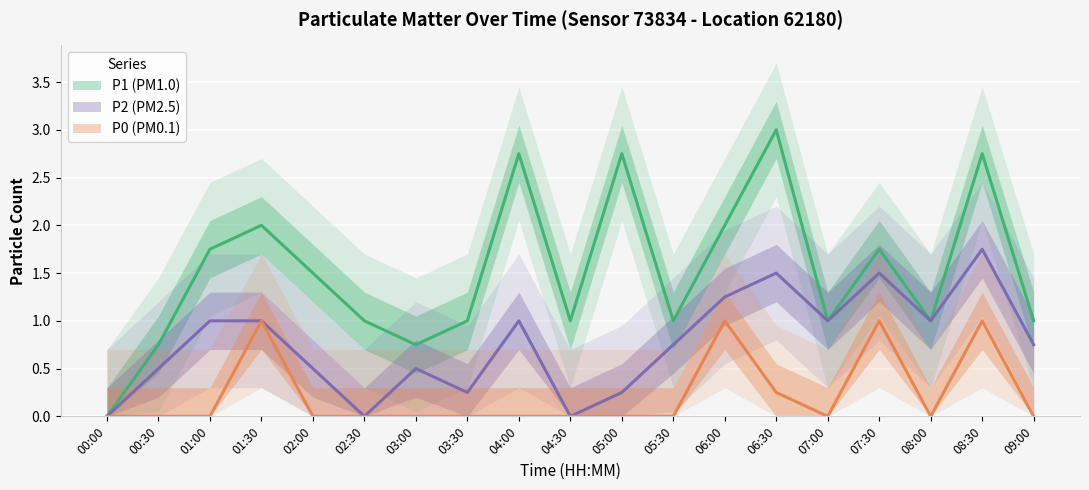

Which series has the largest total across all categories?

P1